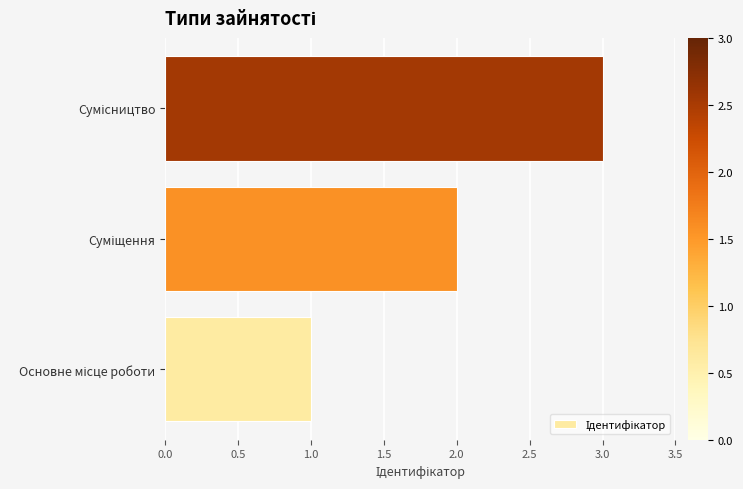

What is the maximum value shown in the chart?

3